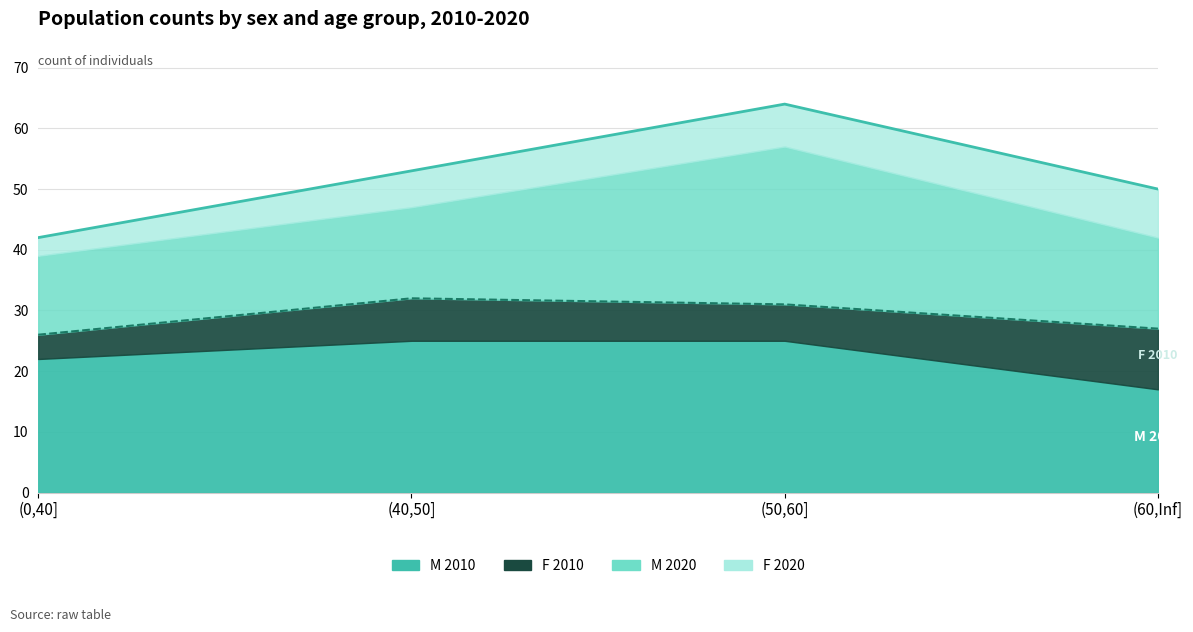

What is the value of the M 2020 point at the 2nd from the left?

15